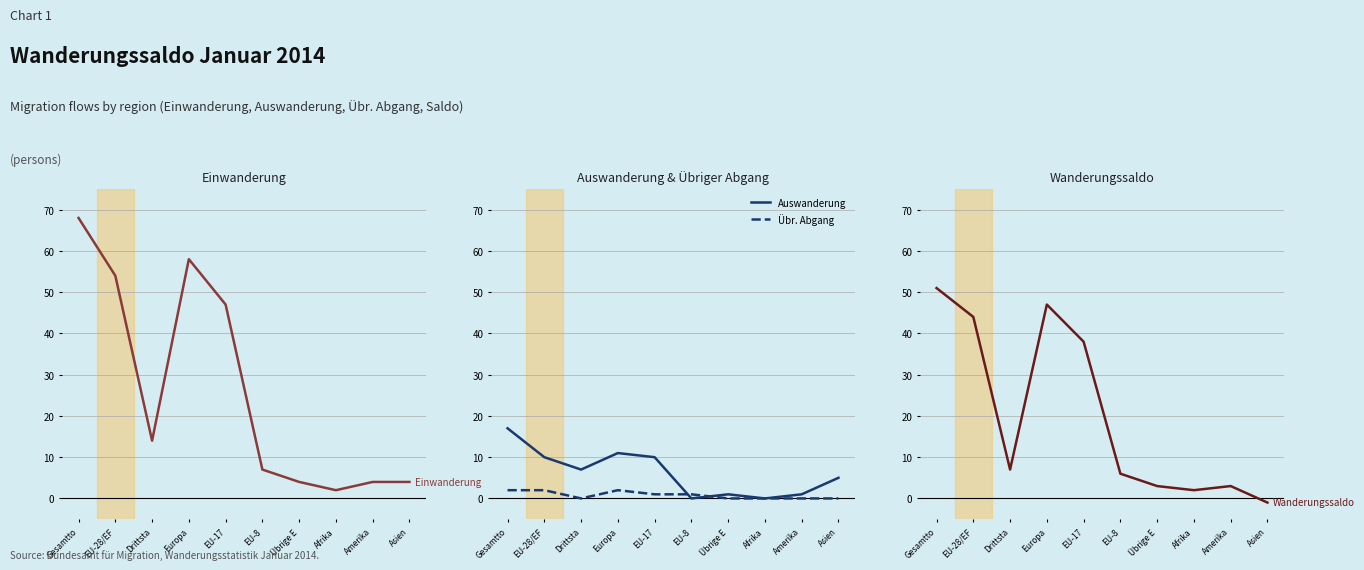

What is the difference between the second highest and second lowest values in the Wanderungssaldo series?

45